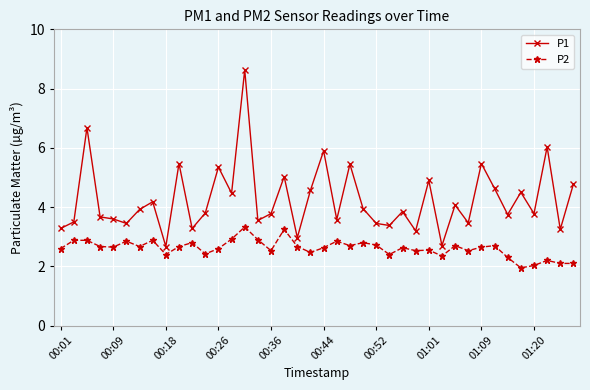

Rank the series by their average value, from highest to lowest.

P1, P2